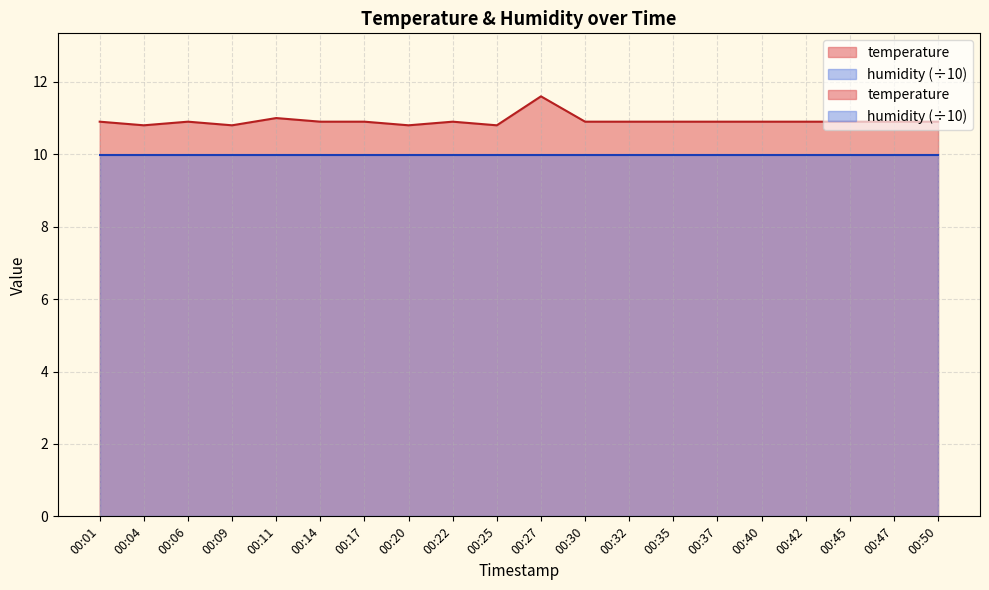

Which has a higher value, 00:30 or 00:32?

00:30